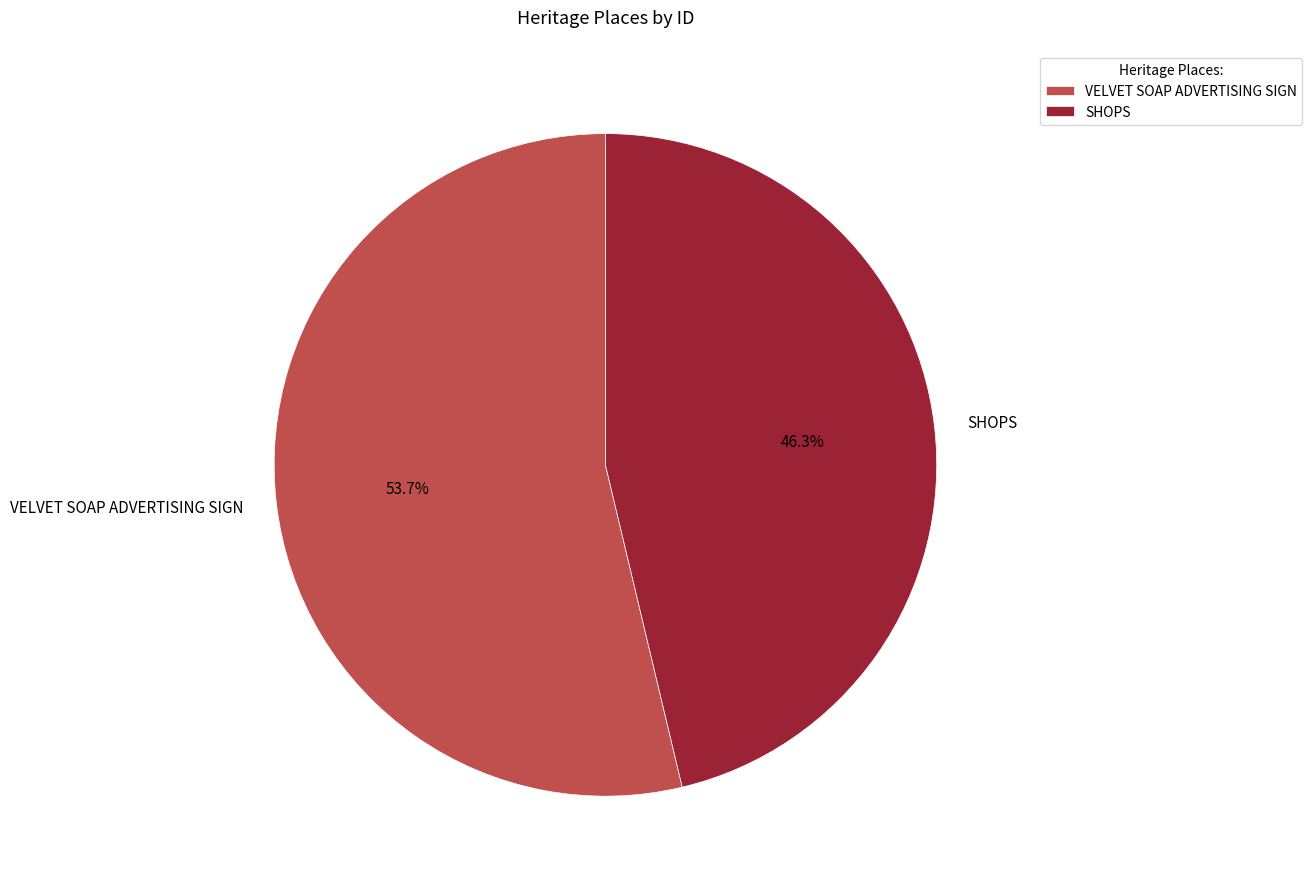

To the nearest percent, what is the difference between the SHOPS and VELVET SOAP ADVERTISING SIGN slice percentages?

7%